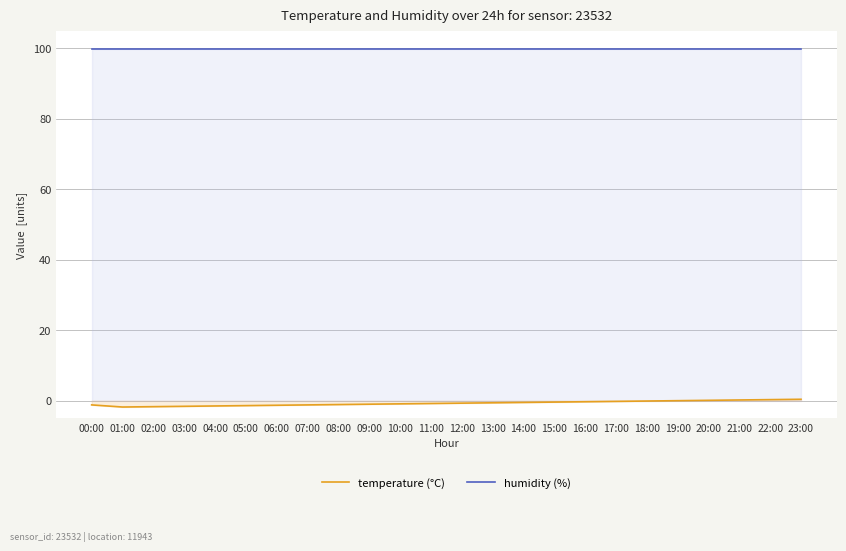

True or false: humidity (%) and temperature (°C) intersect in this chart.

False